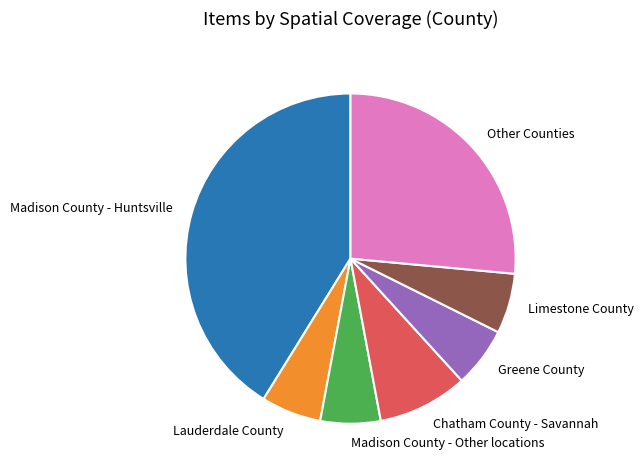

What is the ratio of the value at Lauderdale County to the value at Limestone County?

1.0